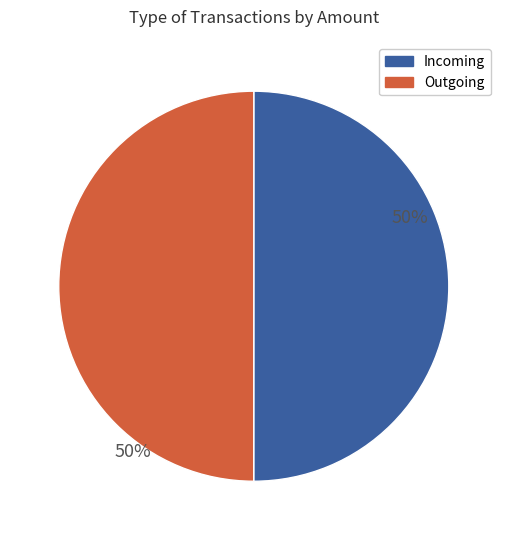

What is the ratio of the value at Incoming to the value at Outgoing?

1.0